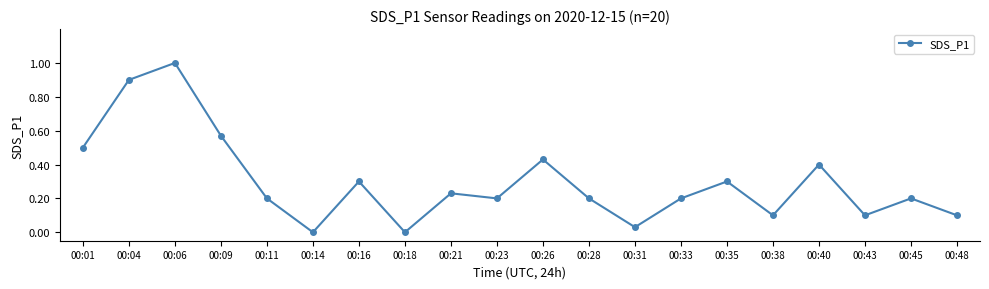

Which has a higher value, 00:28 or 00:31?

00:28